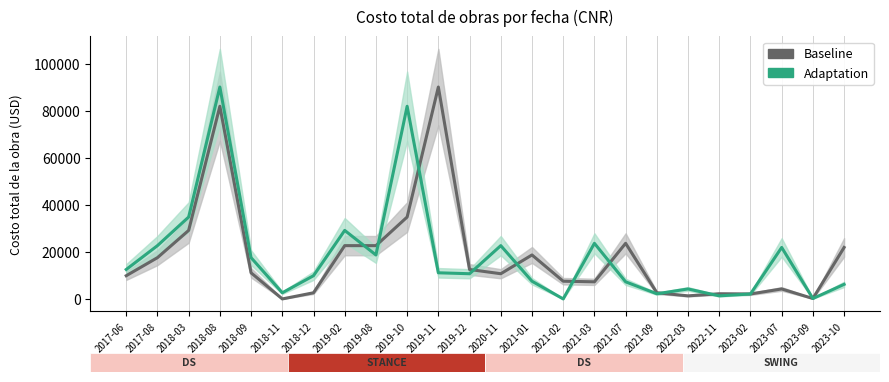

What are all the series names shown in the legend?

Baseline, Adaptation